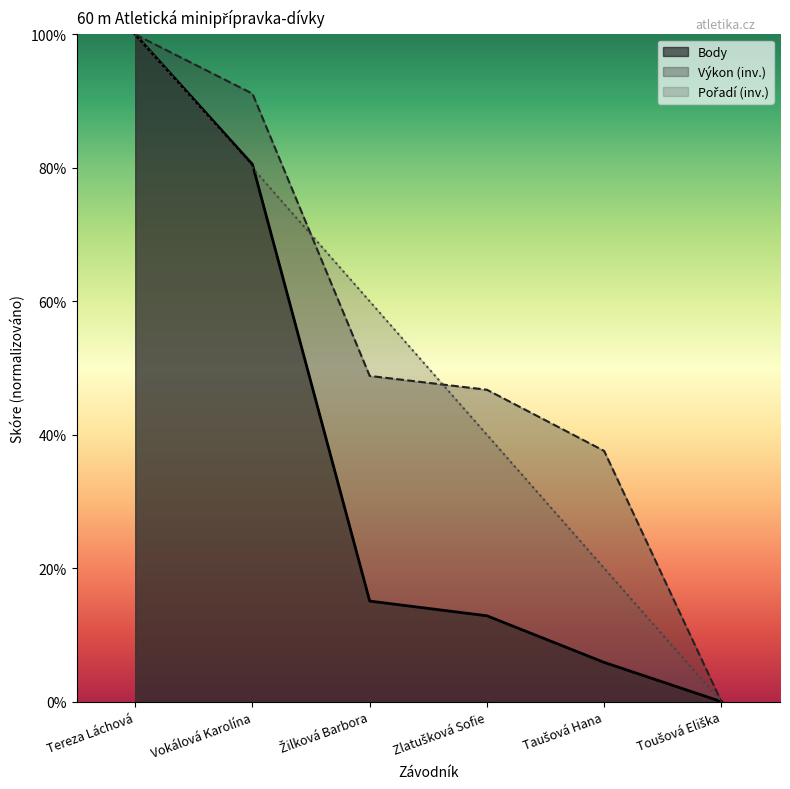

What is the sum of the Body values at Zlatušková Sofie and Tereza Láchová?

112.9